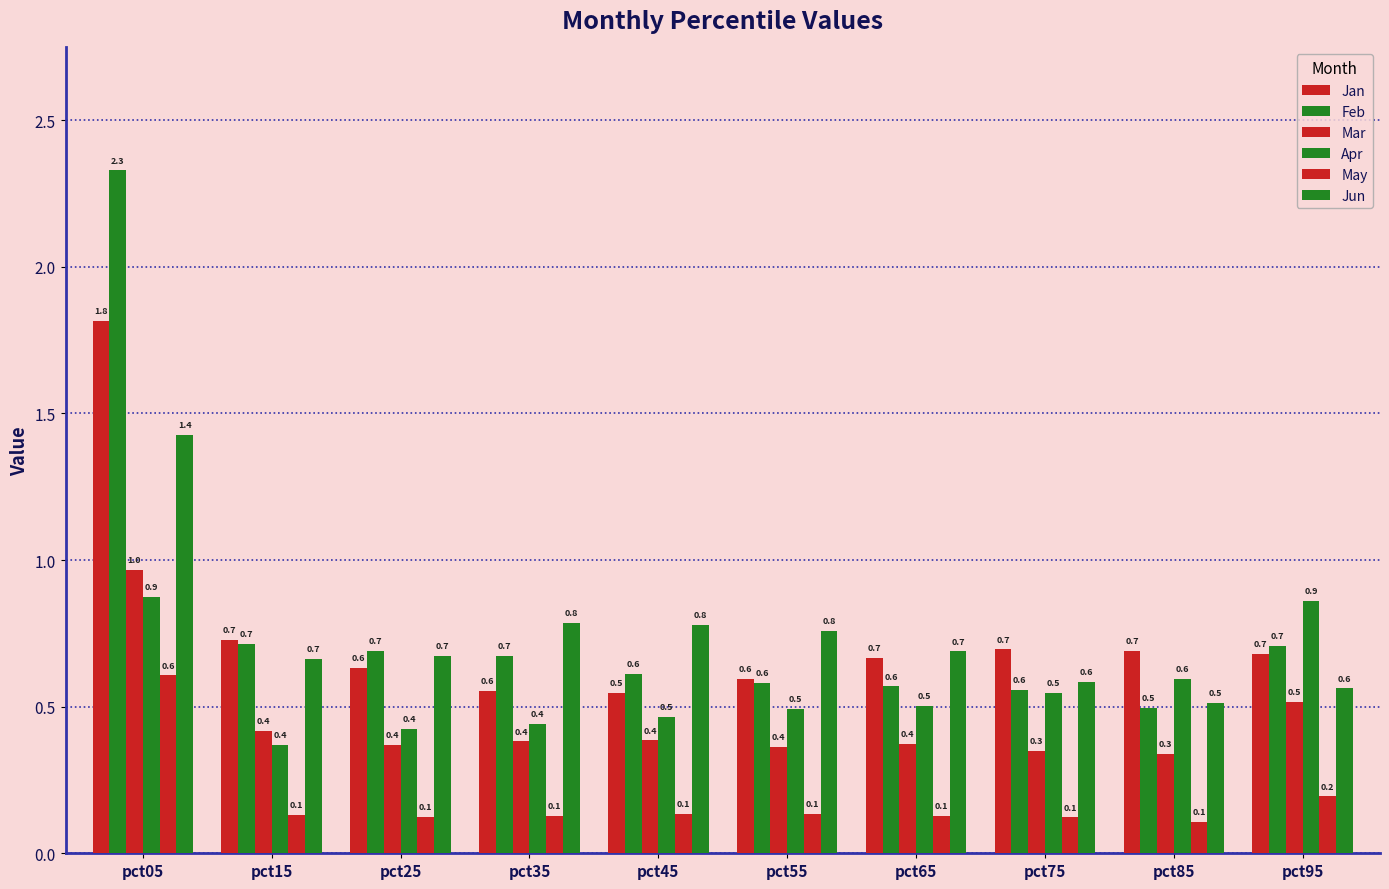

True or false: Jan has a value of 0.7 at pct75.

True